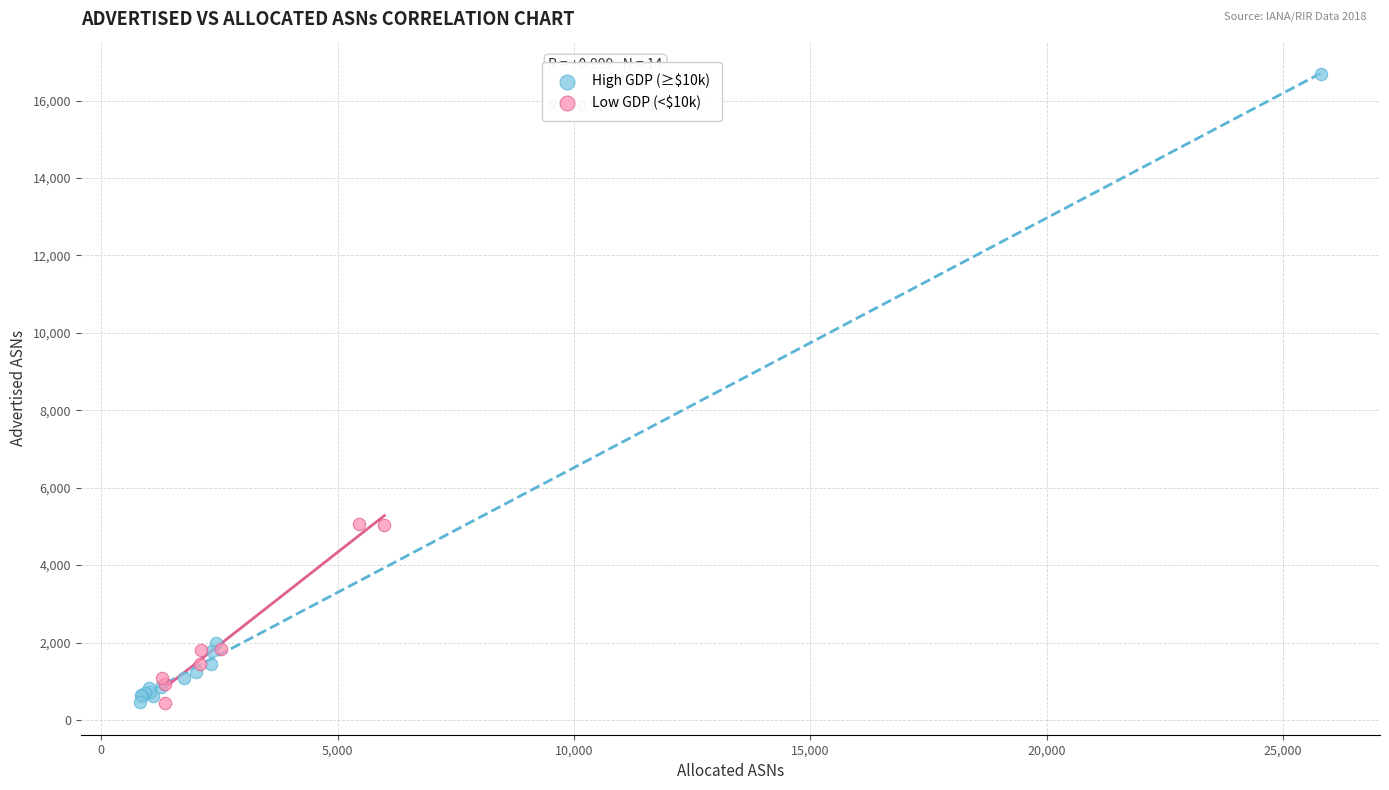

Which series contains the highest Y value?

High GDP (≥$10k)